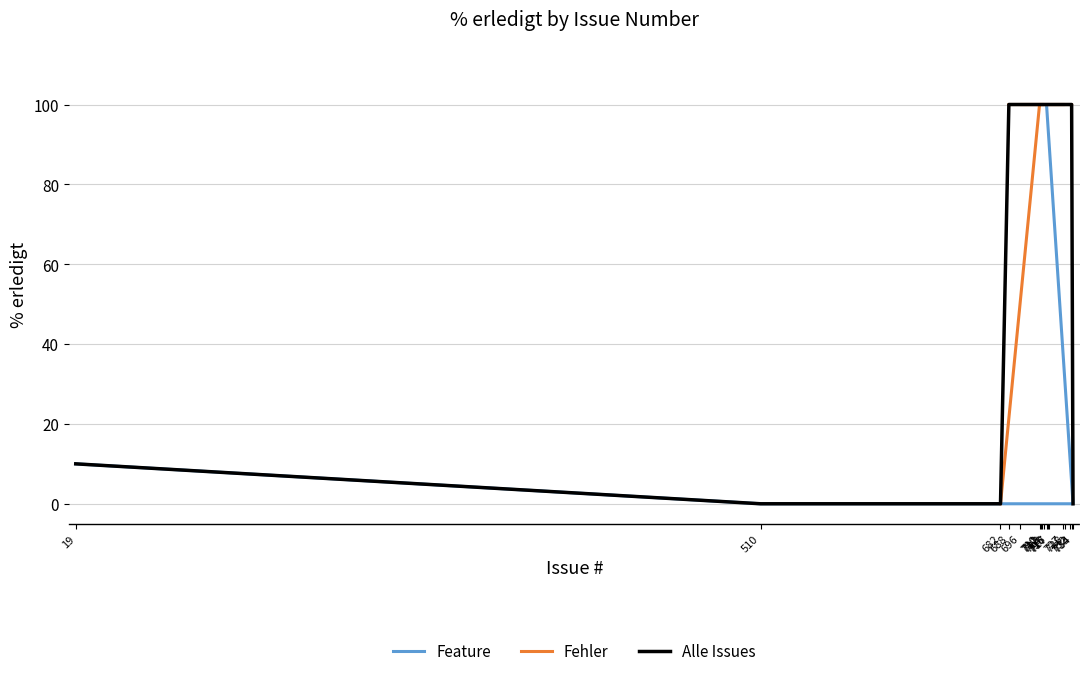

True or false: the data shows -66 at 734.

False